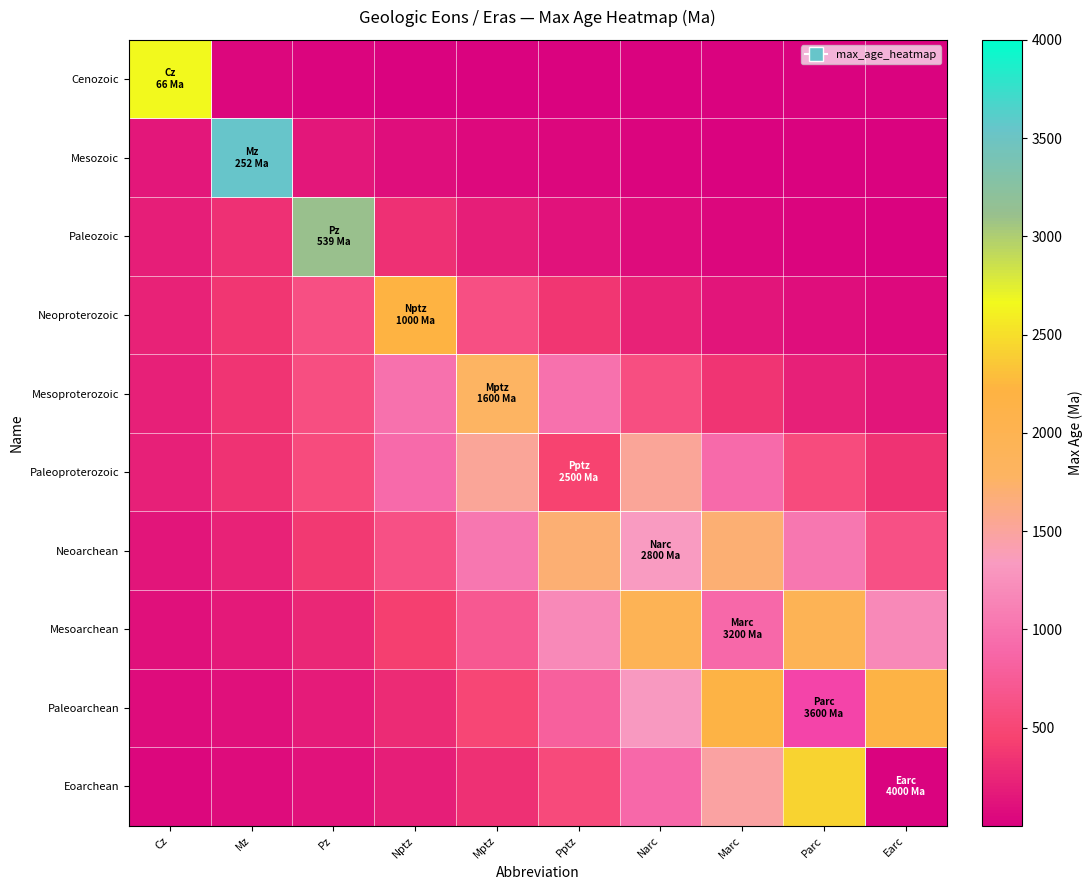

Which has a higher value, Mptz or Mz?

Mz